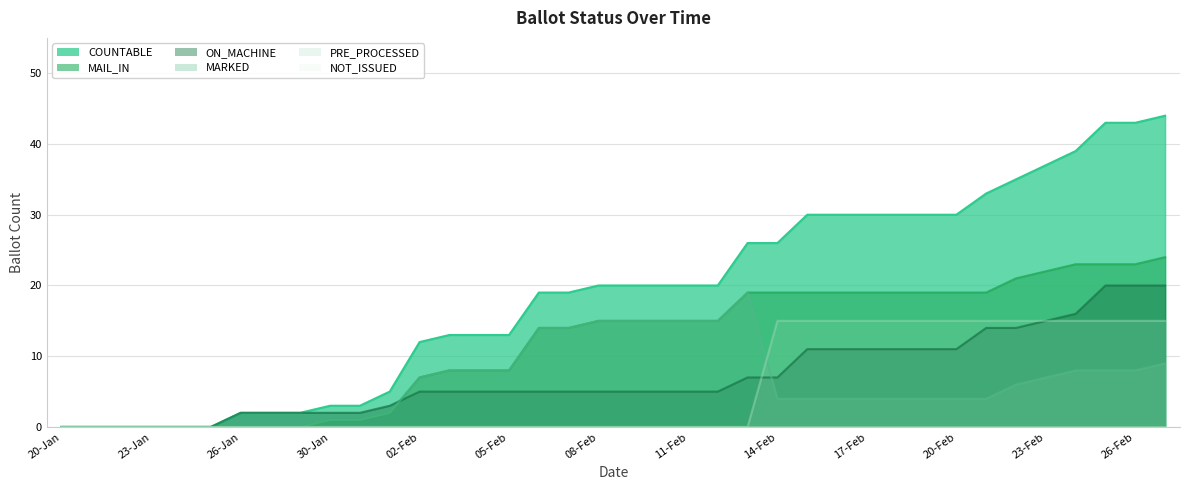

At how many categories does at least one series exceed 8?

26